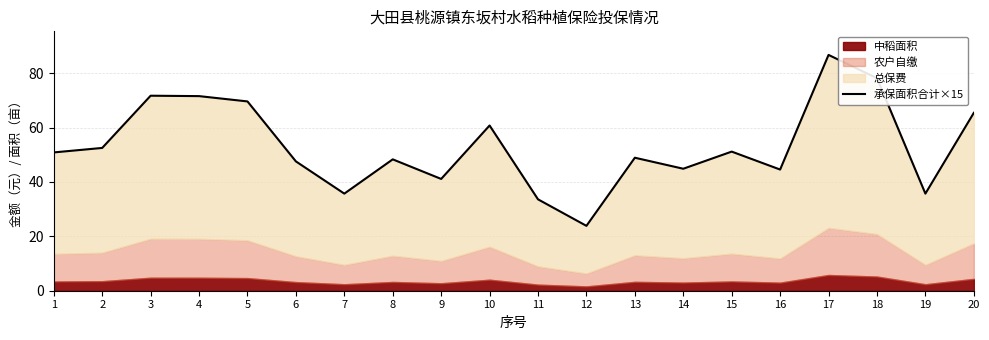

How many categories are shown in the chart?

20